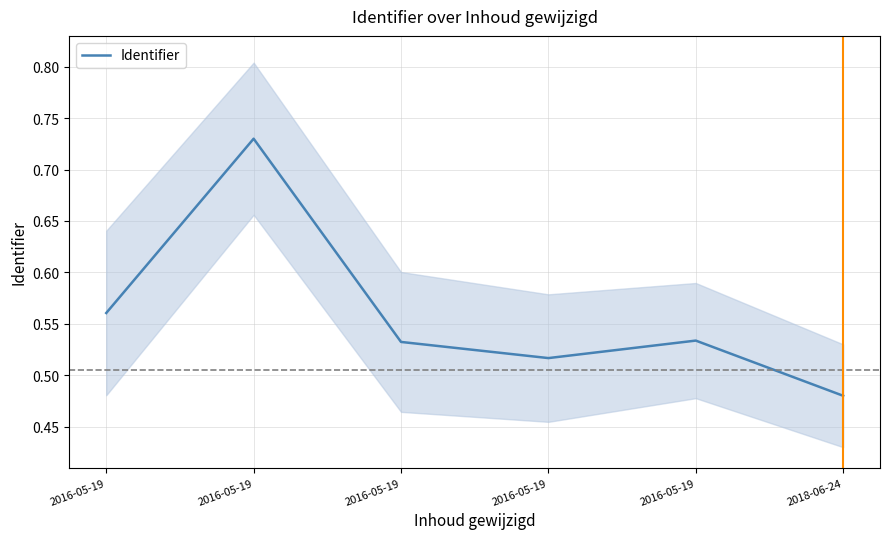

What is the difference between the maximum and minimum values?

0.2